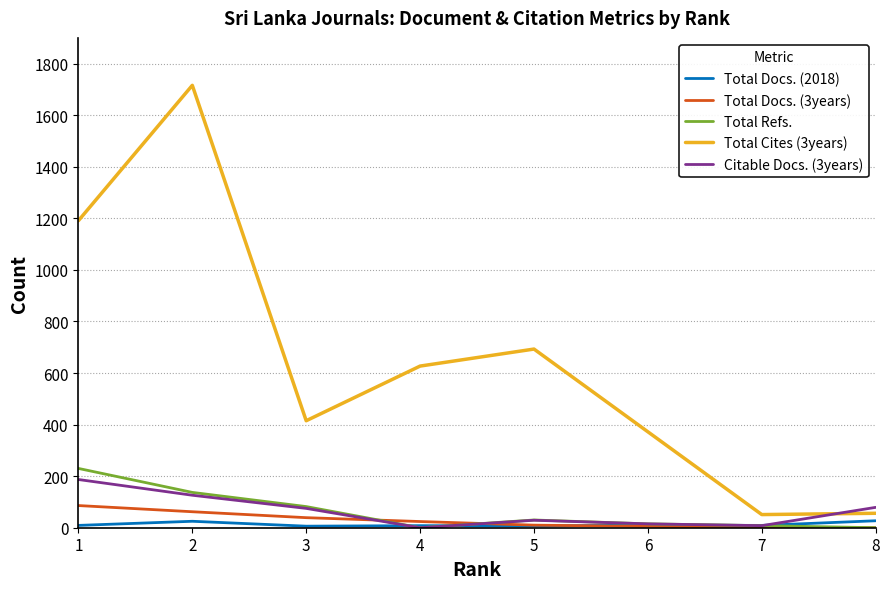

True or false: Total Docs. (3years) and Total Cites (3years) cross at least once.

False